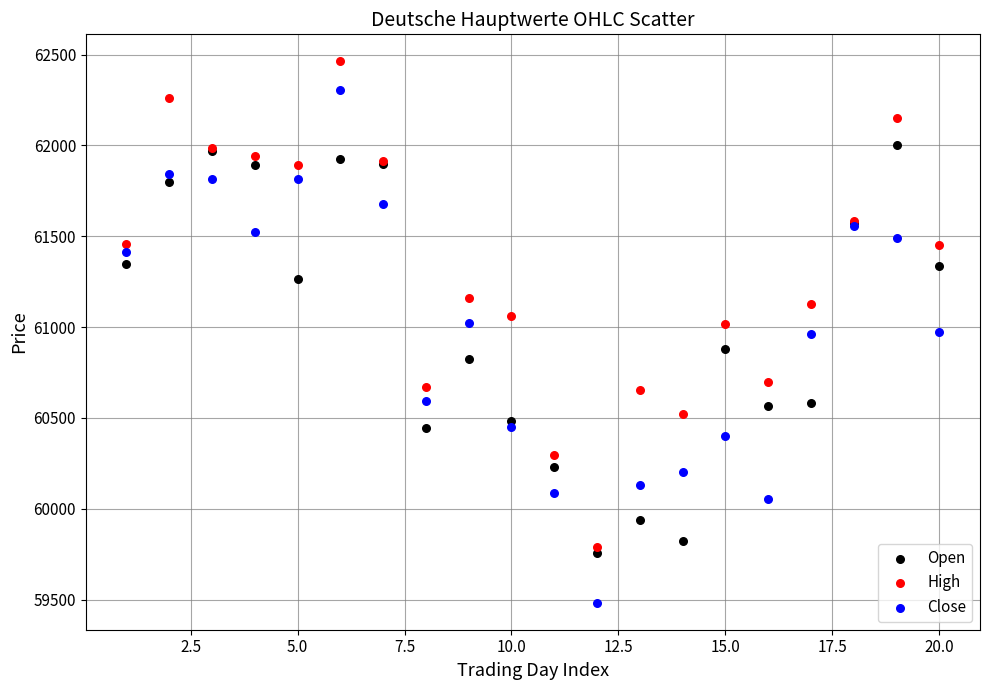

Which series has the widest spread of Y values?

Close